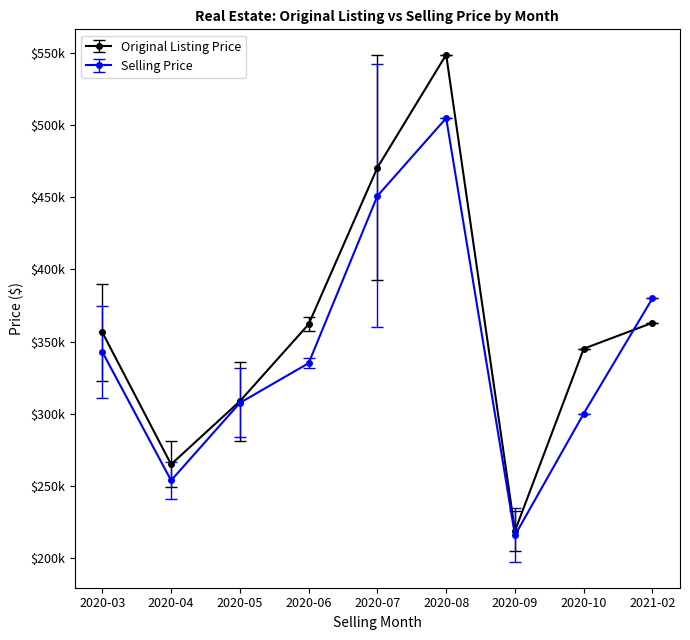

Which series ends up on top after the final intersection of Selling Price and Original Listing Price?

Selling Price